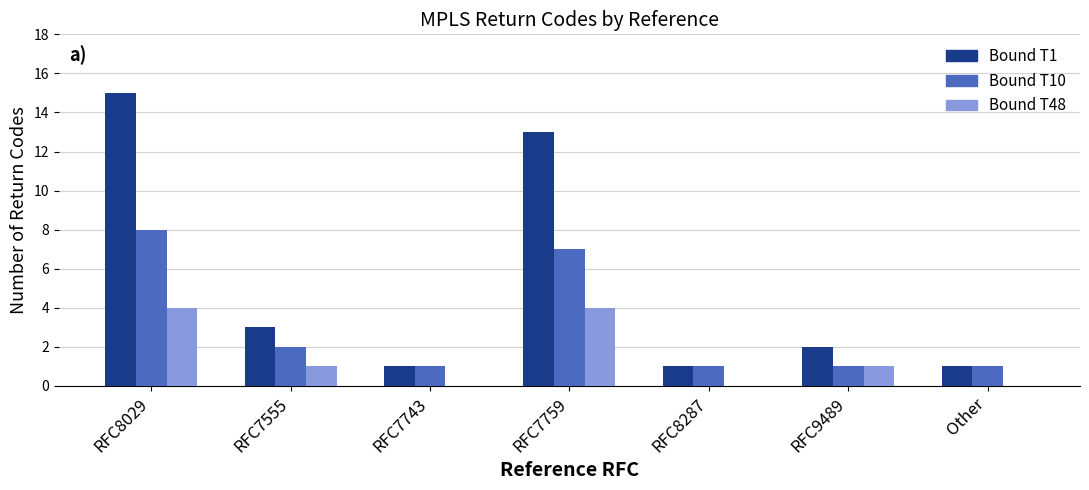

Reading left to right, extract all data points from this chart.

Bound T1: 15	3	1	13	1	2	1
Bound T10: 8	2	1	7	1	1	1
Bound T48: 4	1	0	4	0	1	0